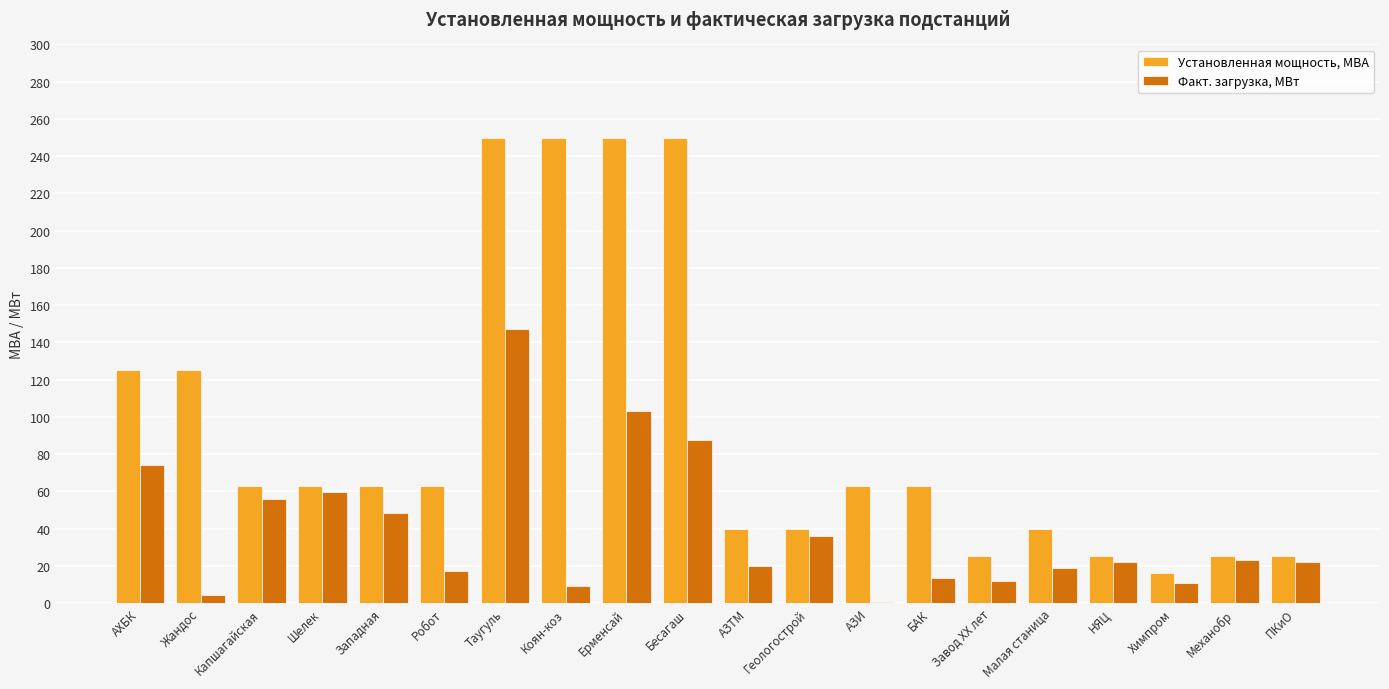

Is the value of Факт. загрузка, МВт at Завод XX лет greater than the value of Установленная мощность, МВА at НЯЦ?

No